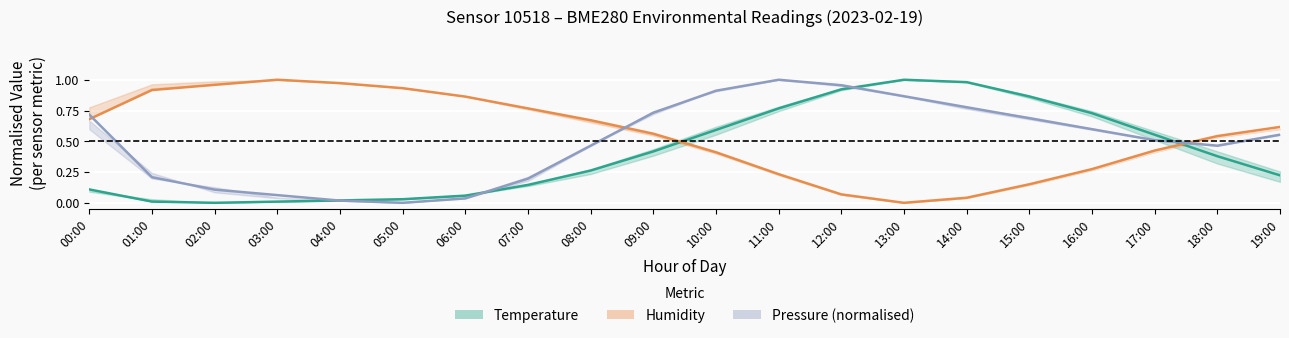

What is the label of the 2nd point from the right?

18:00